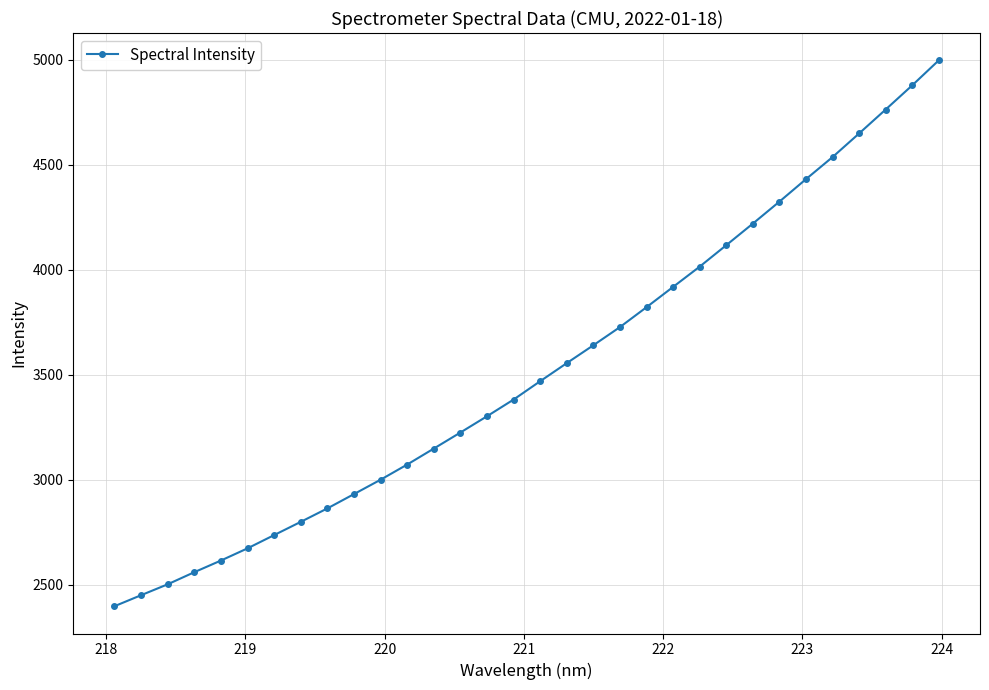

What is the value of the 23rd point from the left?

4014.4